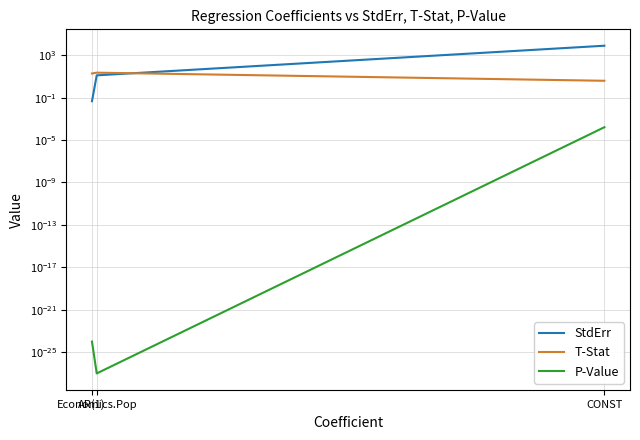

Is this an area chart (filled region under the line)?

No